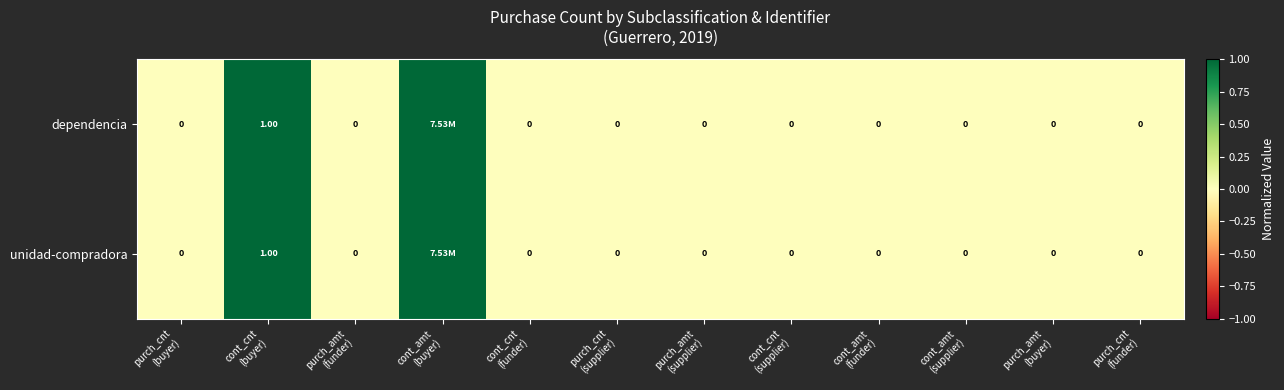

Which category has the lowest value in the unidad-compradora series?

purch_cnt (buyer)